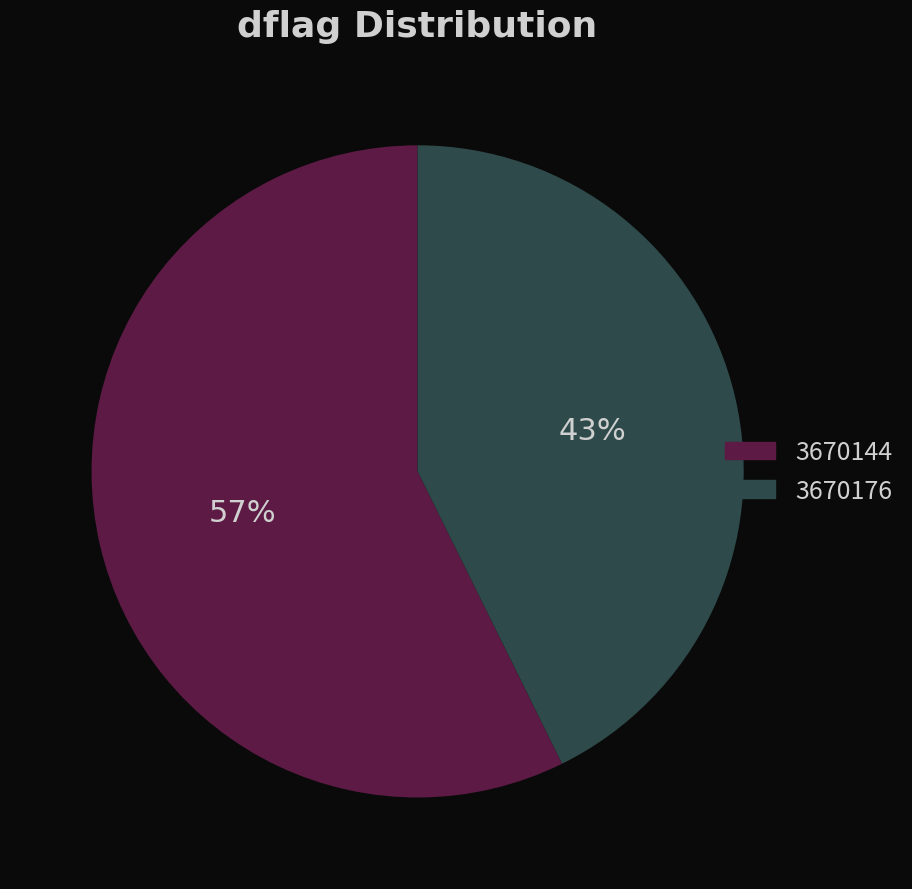

How many segments does this pie chart have?

2